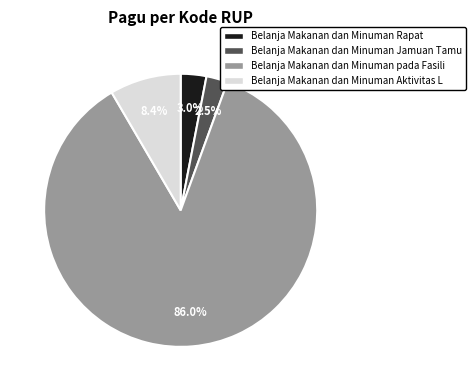

Does any single category account for the majority?

Yes